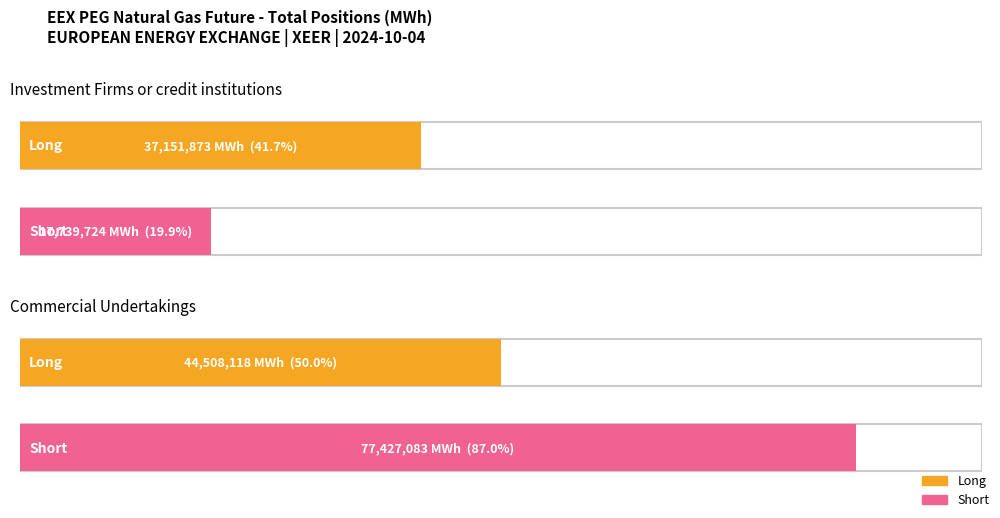

Rank the series at Commercial Undertakings from lowest to highest value.

Long, Short